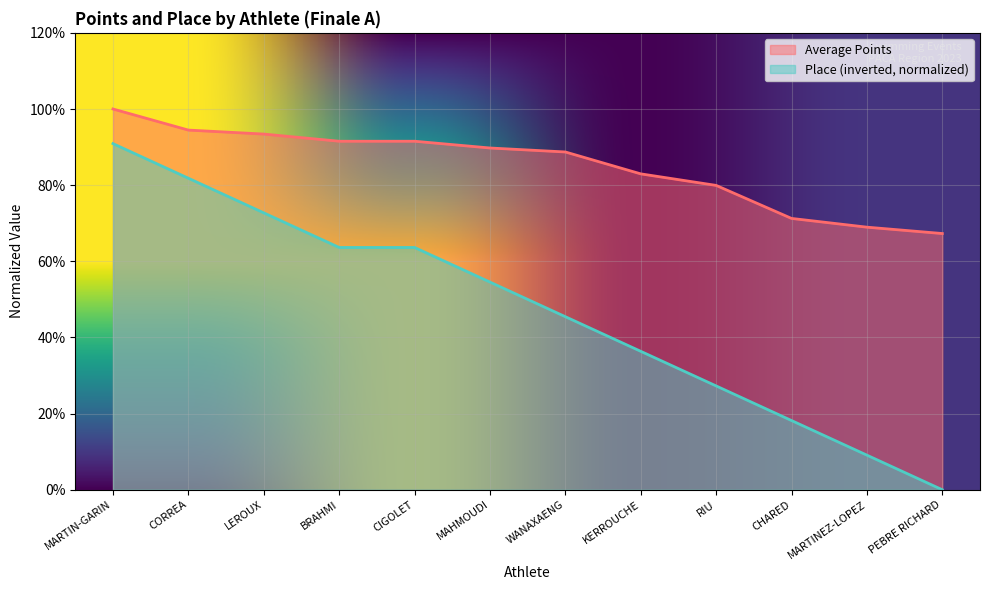

What is the label of the 7th point from the right?

MAHMOUDI